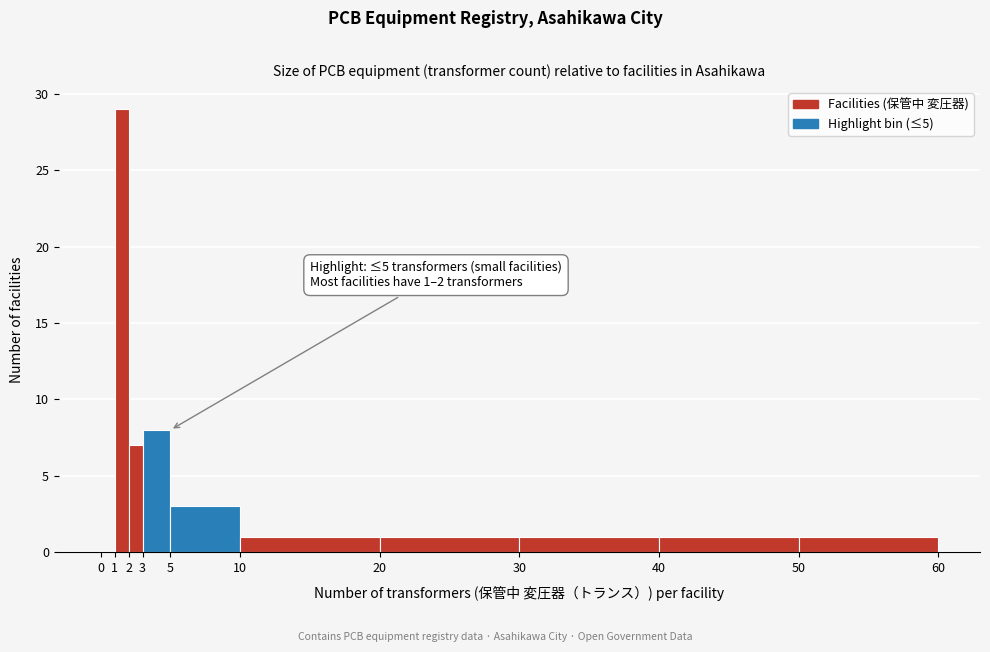

Which range on the x-axis has the tallest bar?

1 to 2